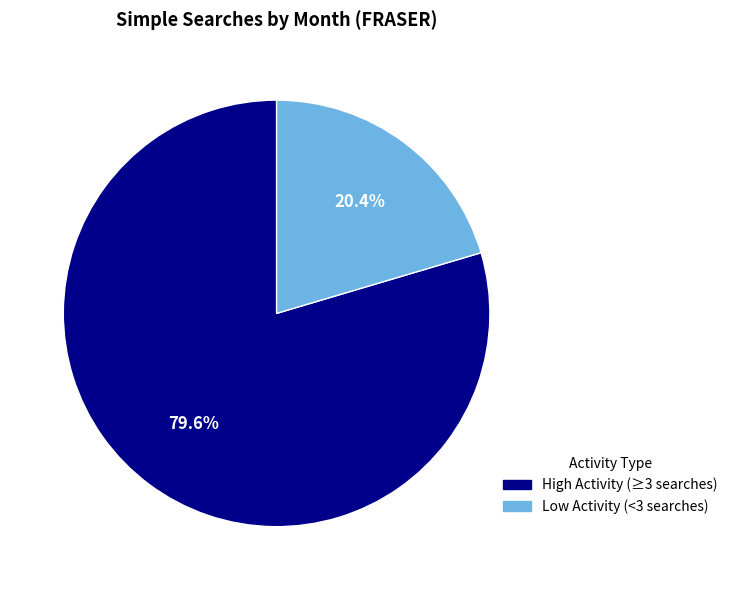

What portion of the pie excludes High Activity (≥3 searches)?

20.4%